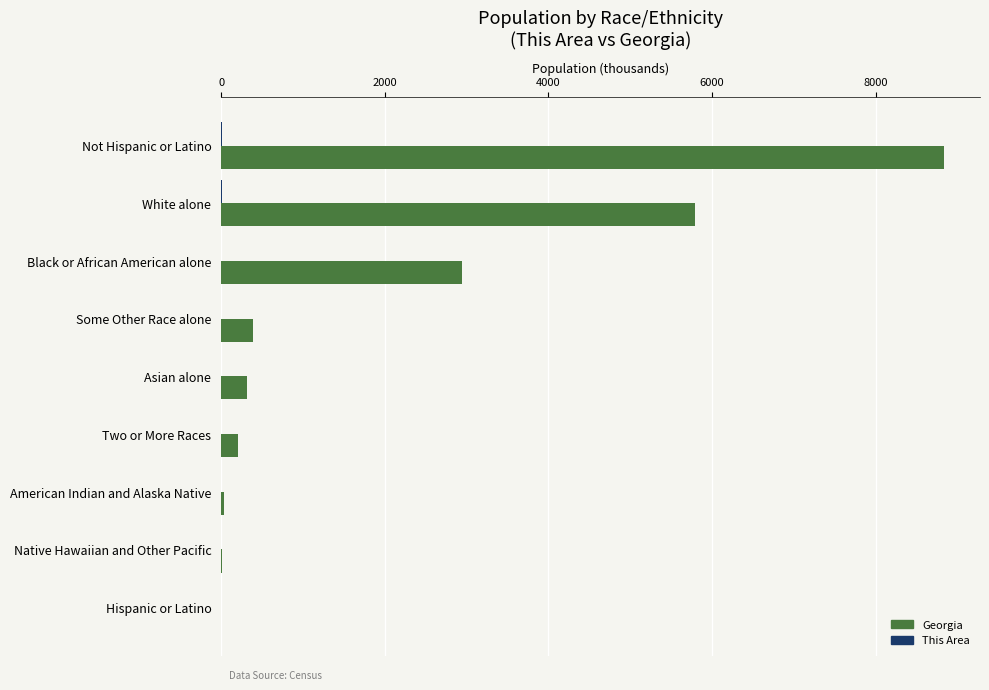

What is the maximum value for Georgia?

8834.0